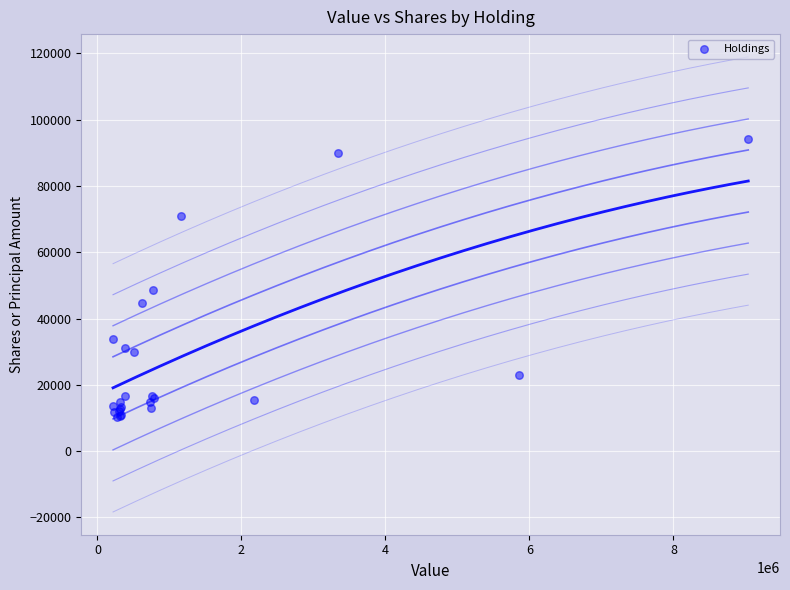

What Y value in the scatter plot is closest to 52175?

48657